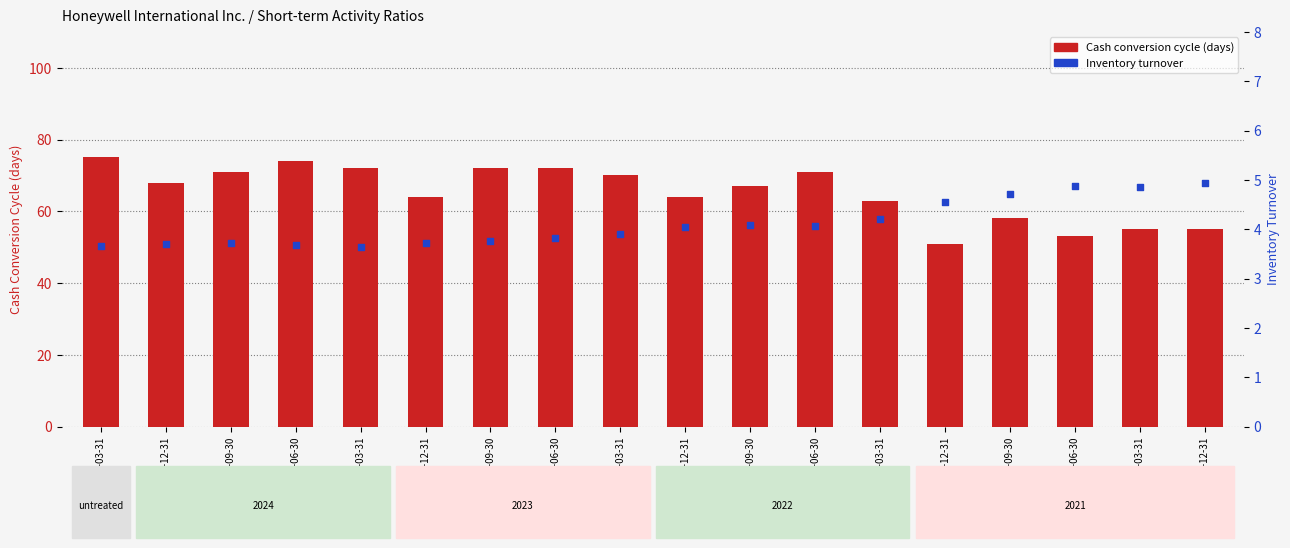

Is the value of Cash conversion cycle (days) at 2023-12-31 greater than the value of Inventory turnover at 2025-03-31?

Yes